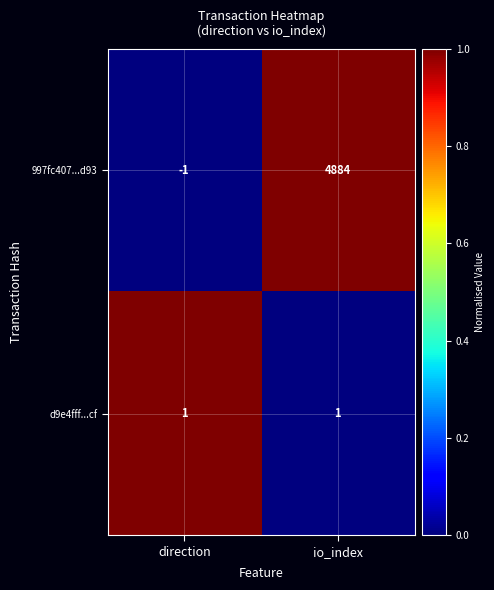

What is the greatest value displayed?

4884